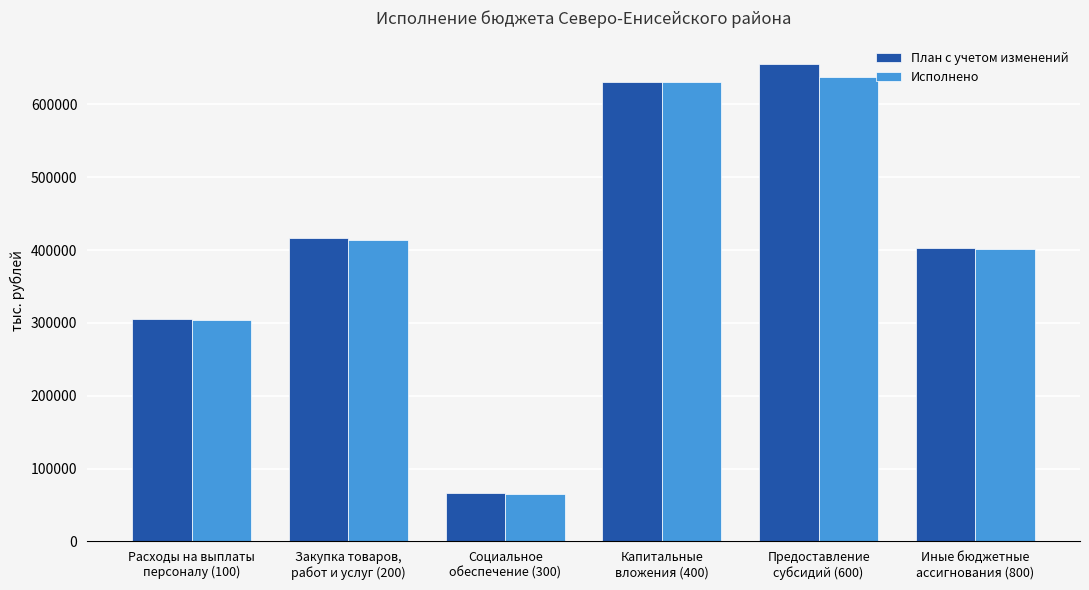

What is the label of the 5th bar from the right?

Закупка товаров,
работ и услуг (200)